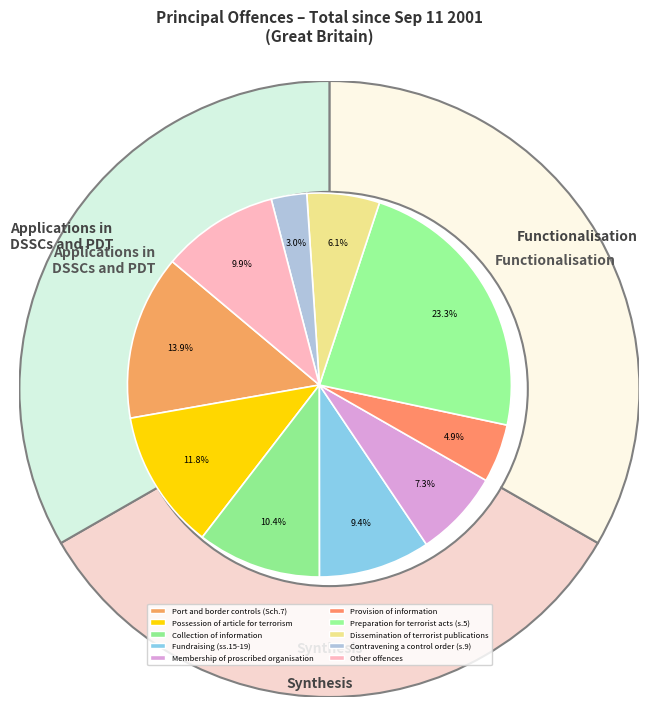

To the nearest percent, what is the combined percentage of Dissemination of terrorist publications and Membership of proscribed organisation?

13%